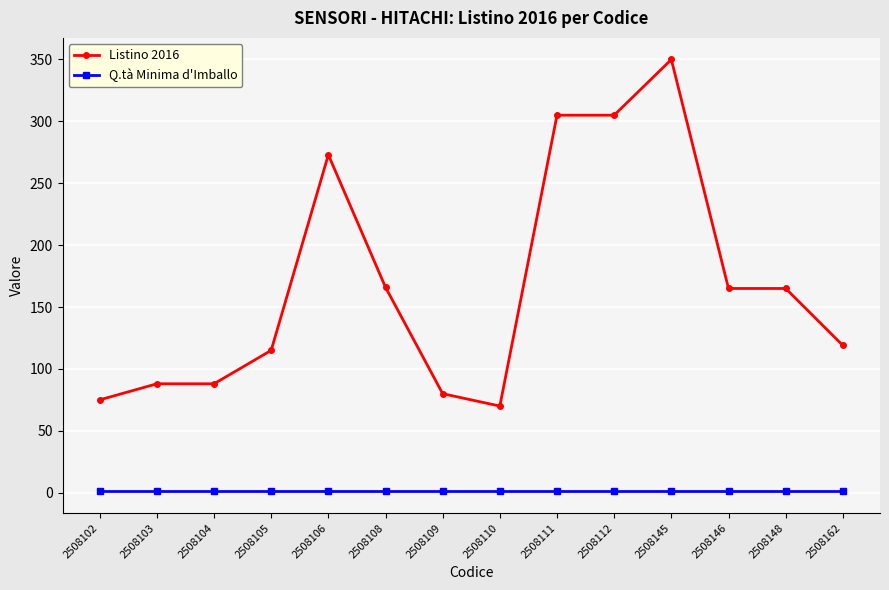

True or false: Q.tà Minima d'Imballo and Listino 2016 cross at least once.

False